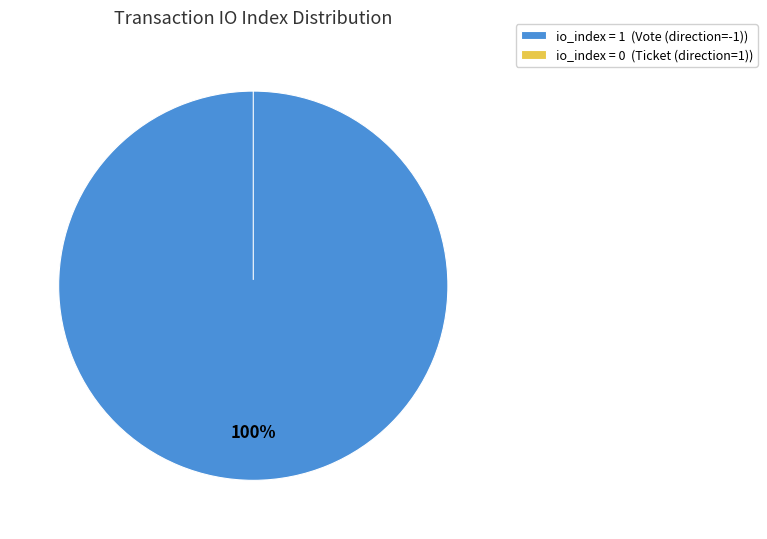

How many segments does this pie chart have?

2